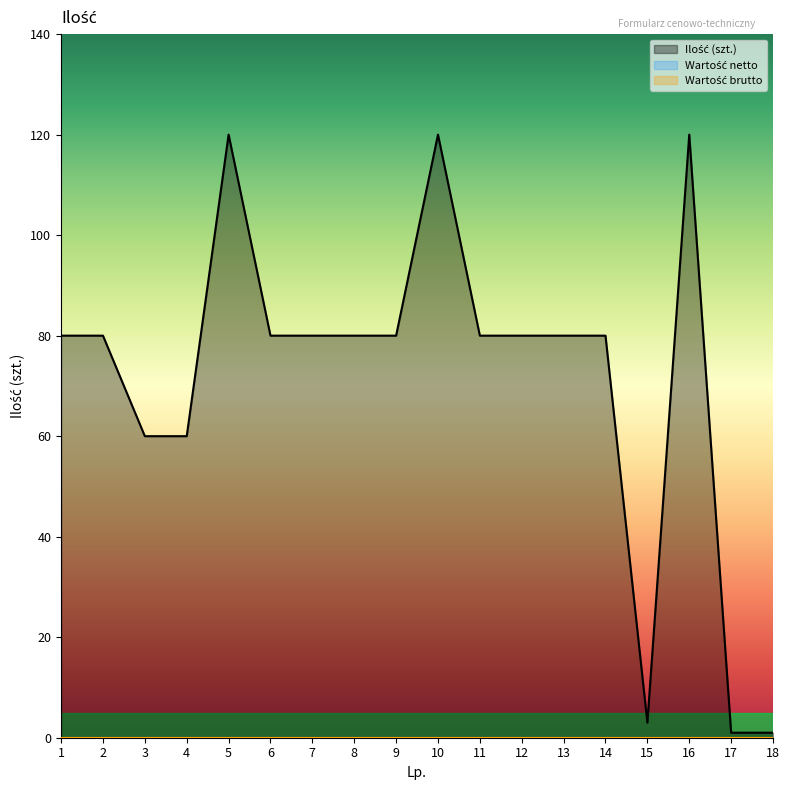

What is the total value across all series at 3?

60